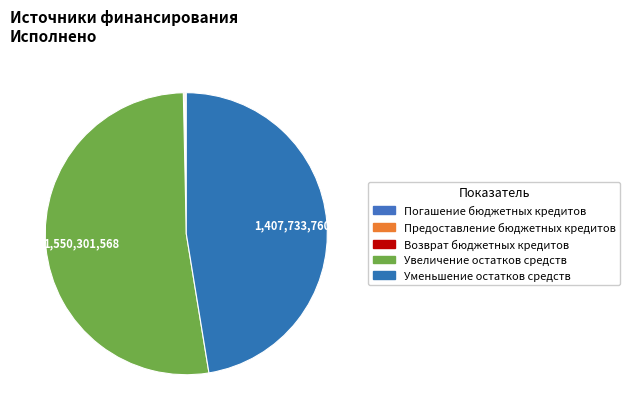

How many segments does this pie chart have?

5